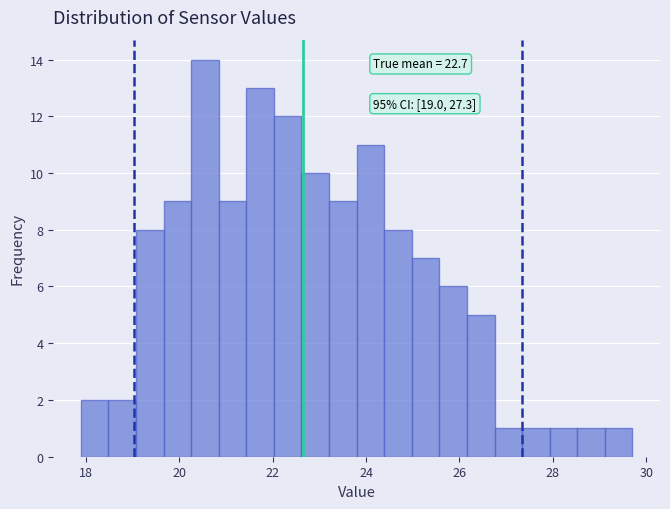

Around what value on the x-axis is the tallest bar? Give the approximate position of its centre, as read against the axis.

20.6